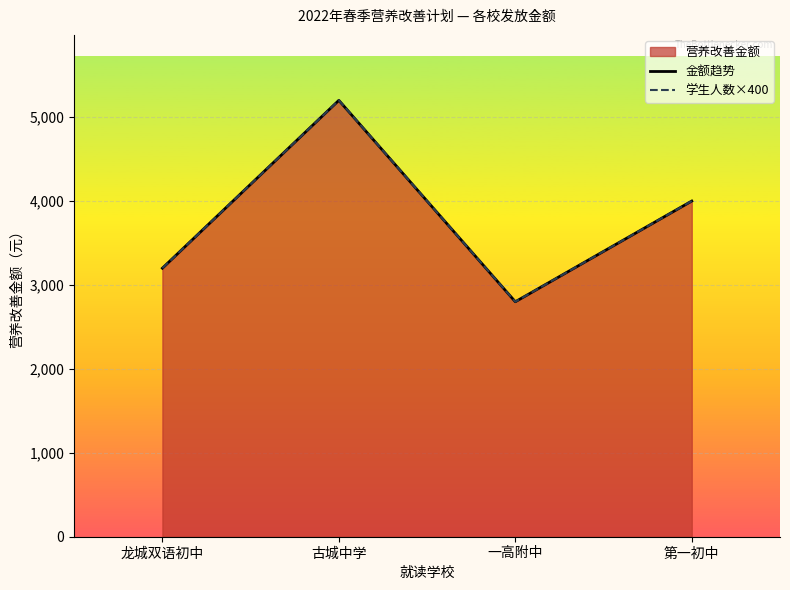

How many values in the 金额趋势 series are below 4000?

2